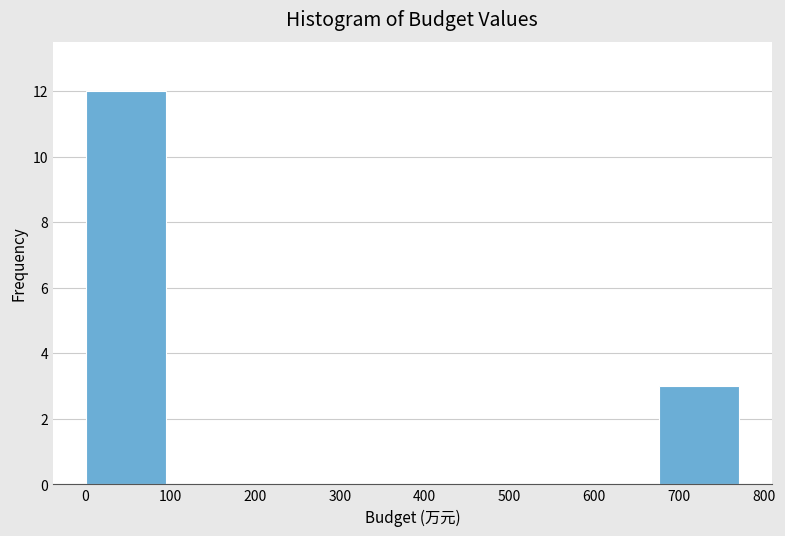

Reading left to right, list every bar in this chart as the range it spans on the x-axis followed by its height. Neither the bar edges nor the heights are printed on the chart, so give them approximately, as read against the axes.

0 to 100: 12
100 to 190: 0
190 to 290: 0
290 to 390: 0
390 to 480: 0
480 to 580: 0
580 to 680: 0
680 to 770: 3